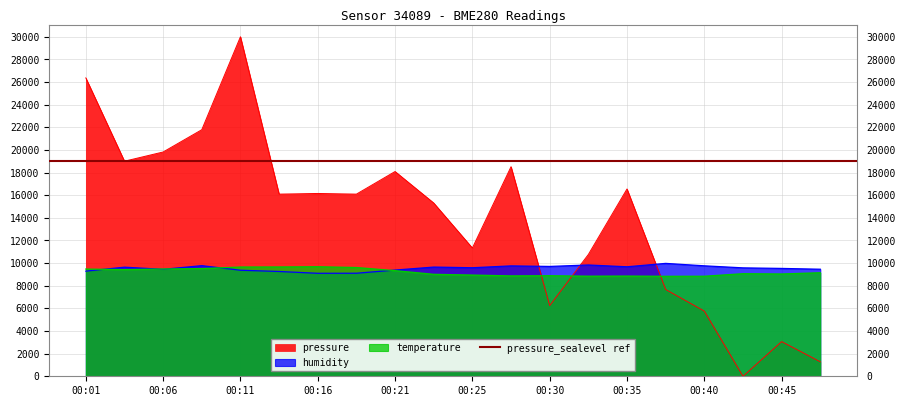

Reading left to right, transcribe all the data shown in this chart.

pressure: 00:01=26363.9	00:04=19004.5	00:06=19819.0	00:08=21787.3	00:11=30000.0	00:13=16095.7	00:16=16153.8	00:18=16095.7	00:21=18093.1	00:23=15310.3	00:25=11334.8	00:28=18519.7	00:30=6244.3	00:33=10762.8	00:35=16551.4	00:38=7669.7	00:40=5759.5	00:43=0.0	00:45=3064.0	00:48=1279.9
humidity: 00:01=9290.0	00:04=9640.0	00:06=9450.0	00:08=9775.0	00:11=9370.0	00:13=9260.0	00:16=9100.0	00:18=9105.0	00:21=9385.0	00:23=9650.0	00:25=9590.0	00:28=9755.0	00:30=9705.0	00:33=9835.0	00:35=9675.0	00:38=9975.0	00:40=9760.0	00:43=9580.0	00:45=9530.0	00:48=9460.0
temperature: 00:01=9475.0	00:04=9425.0	00:06=9480.0	00:08=9515.0	00:11=9655.0	00:13=9660.0	00:16=9680.0	00:18=9610.0	00:21=9335.0	00:23=9010.0	00:25=8945.0	00:28=8870.0	00:30=8885.0	00:33=8845.0	00:35=8855.0	00:38=8835.0	00:40=8840.0	00:43=9065.0	00:45=9040.0	00:48=9150.0